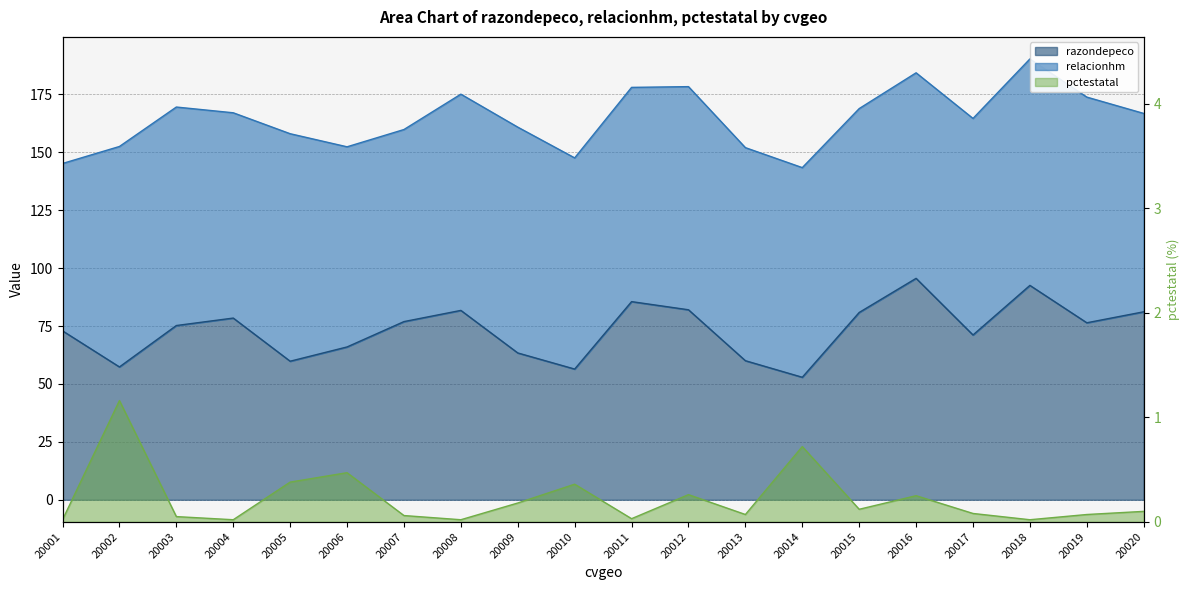

Reading right to left, what are all the values shown in this chart?

razondepeco: 81.2	76.4	92.6	71.2	95.6	80.9	52.9	60.0	82.0	85.6	56.4	63.4	81.8	76.9	66.0	59.8	78.5	75.2	57.4	72.9
pctestatal: 0.1	0.1	0.0	0.1	0.2	0.1	0.7	0.1	0.3	0.0	0.4	0.2	0.0	0.1	0.5	0.4	0.0	0.1	1.2	0.0